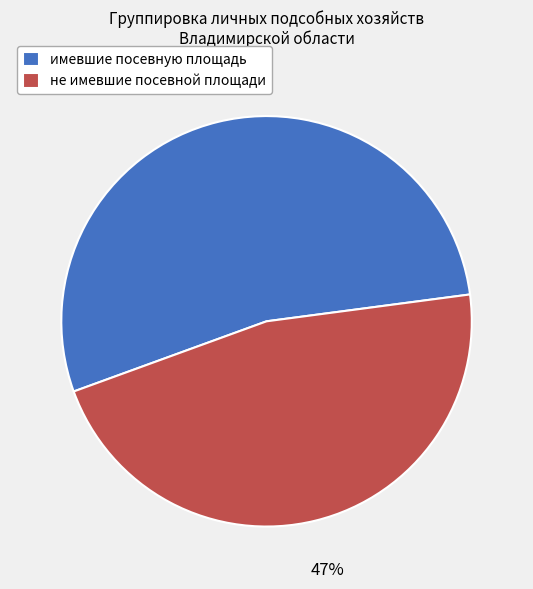

Is it true that не имевшие посевной площади is 56% of the pie?

False